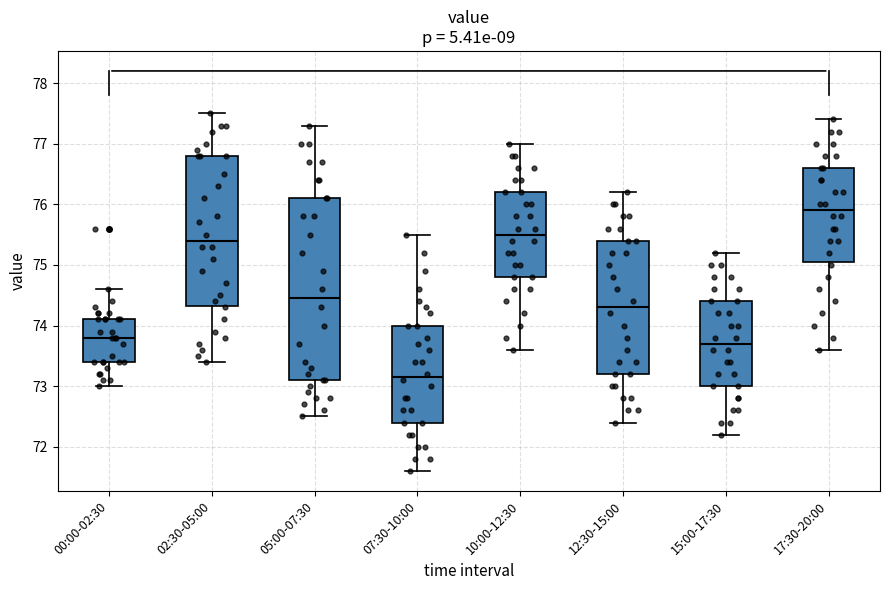

Reading left to right, transcribe this box plot: for each box, give where its median line is, the range the box spans, and where its two whiskers end, as read against the y-axis. The values are not printed on the chart, so give them approximately, as read against the axis.

00:00-02:30: median 73.8, box 73.4 to 74.1, whiskers 73.0 to 74.6
02:30-05:00: median 75.4, box 74.3 to 76.8, whiskers 73.4 to 77.5
05:00-07:30: median 74.5, box 73.1 to 76.1, whiskers 72.5 to 77.3
07:30-10:00: median 73.2, box 72.4 to 74.0, whiskers 71.6 to 75.5
10:00-12:30: median 75.5, box 74.8 to 76.2, whiskers 73.6 to 77.0
12:30-15:00: median 74.3, box 73.2 to 75.4, whiskers 72.4 to 76.2
15:00-17:30: median 73.7, box 73.0 to 74.4, whiskers 72.2 to 75.2
17:30-20:00: median 75.9, box 75.1 to 76.6, whiskers 73.6 to 77.4